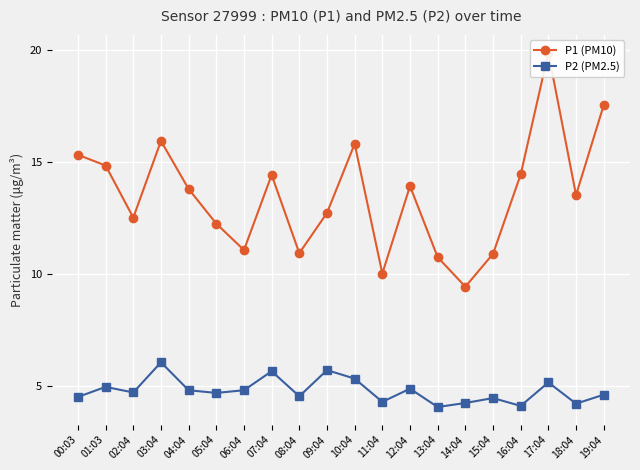

What is the difference between the second highest and second lowest values in the P2 (PM2.5) series?

1.6